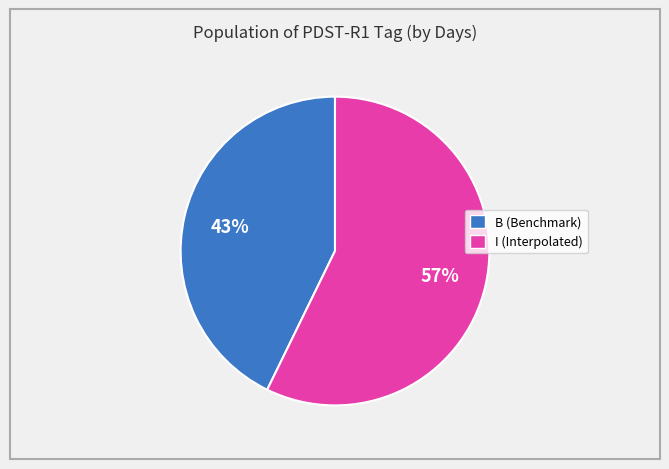

To the nearest percent, what is the average slice percentage?

50%